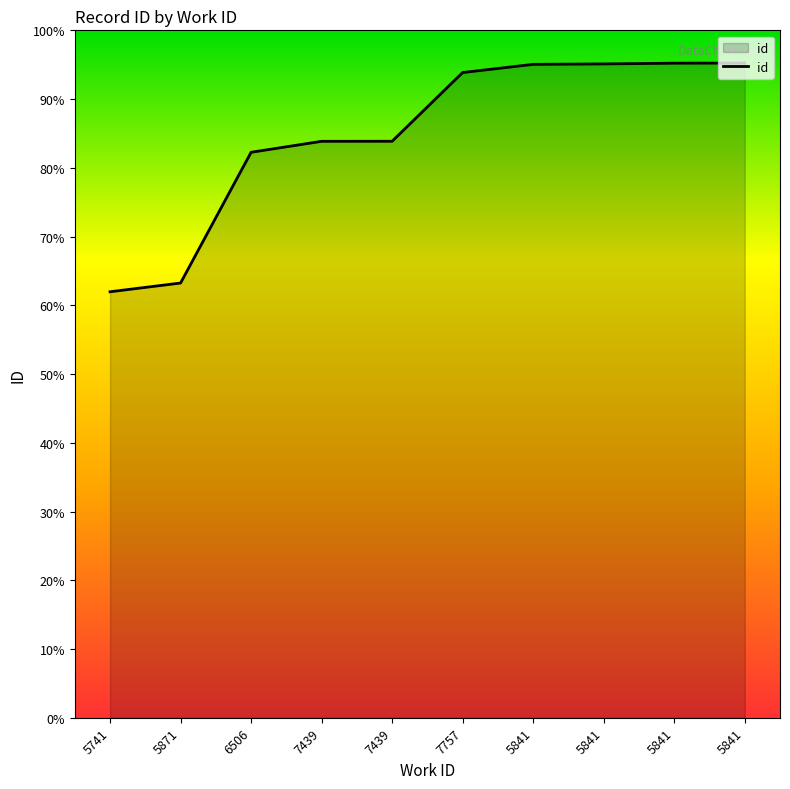

List the labels in order of value, smallest first.

5741, 5871, 6506, 7439, 7439, 7757, 5841, 5841, 5841, 5841